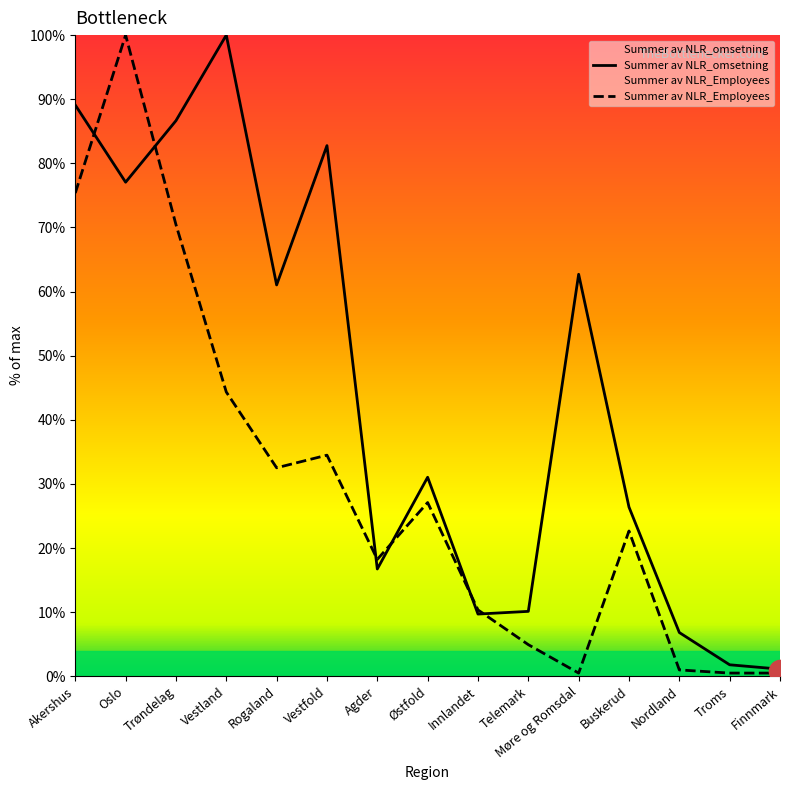

Where does the Summer av NLR_omsetning series first go above 31?

Akershus